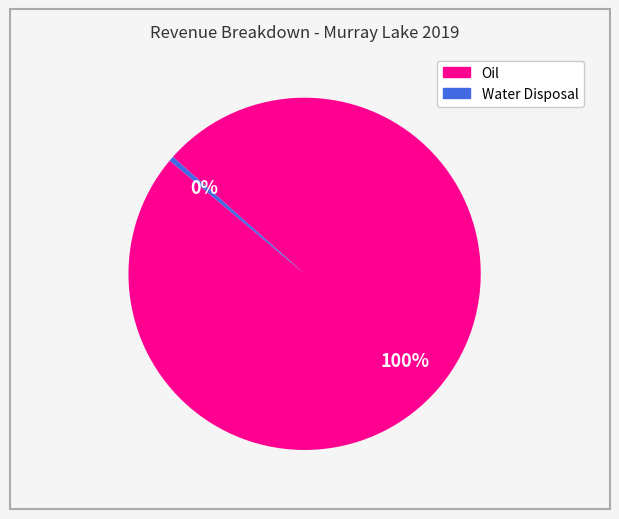

Does any single category account for the majority?

Yes